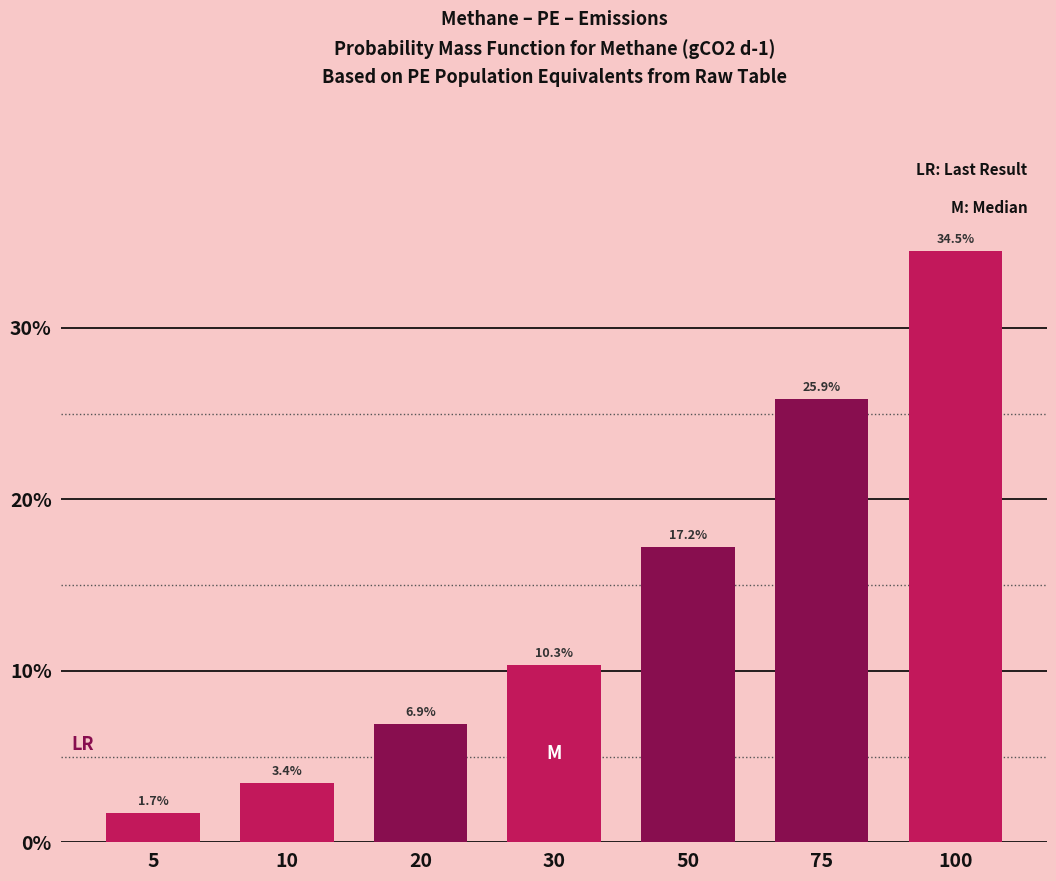

Reading left to right, transcribe all the data shown in this chart.

5=1.7	10=3.4	20=6.9	30=10.3	50=17.2	75=25.9	100=34.5